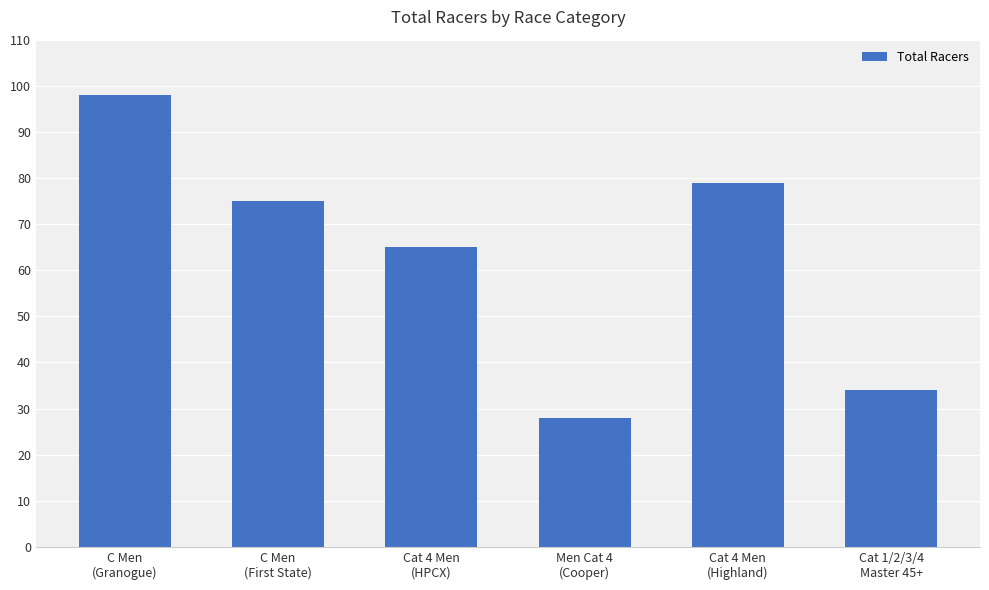

What position from the right is Cat 1/2/3/4
Master 45+?

1